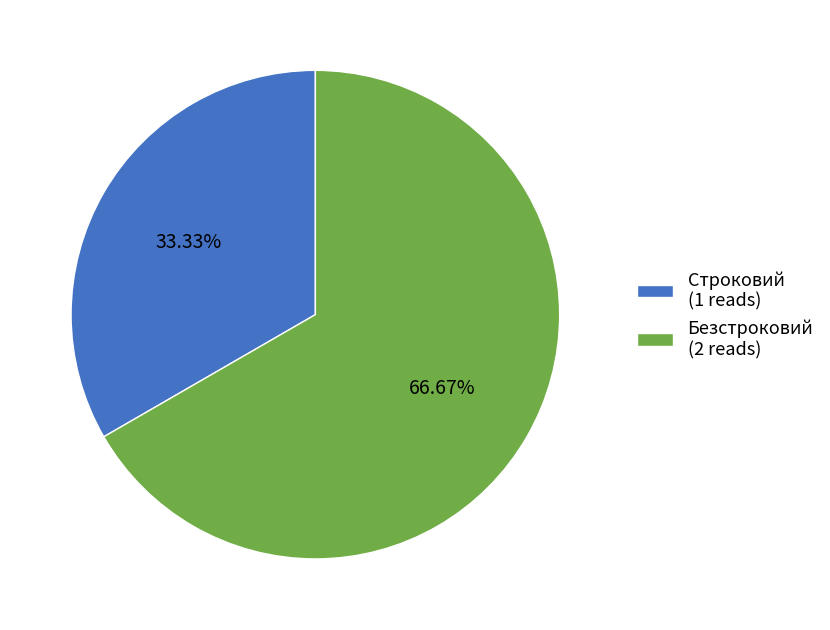

Which has a higher value, Строковий (1 reads) or Безстроковий (2 reads)?

Безстроковий (2 reads)